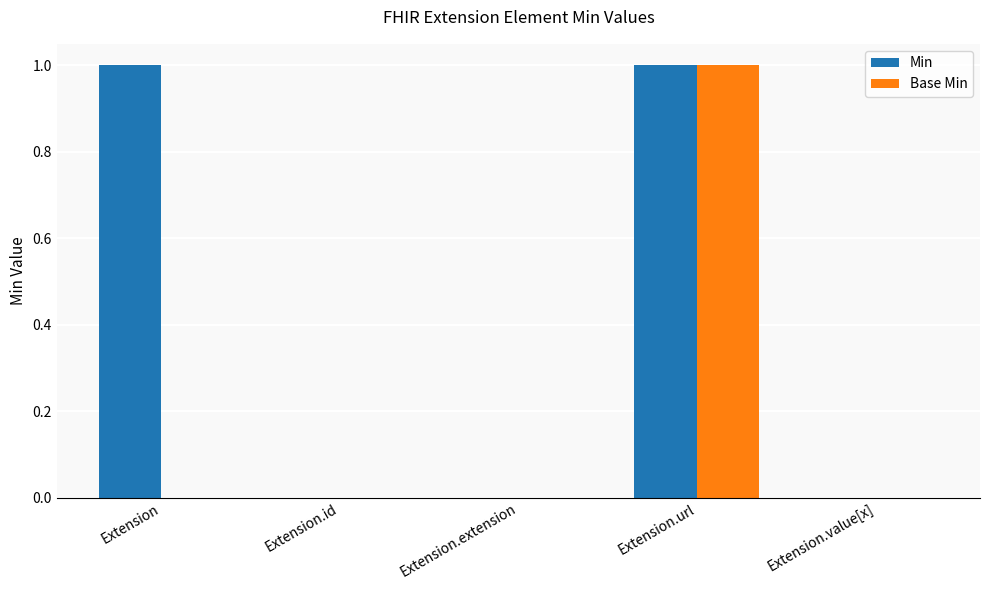

Reading right to left, extract all data points from this chart.

Min: 0	1	0	0	1
Base Min: 0	1	0	0	0